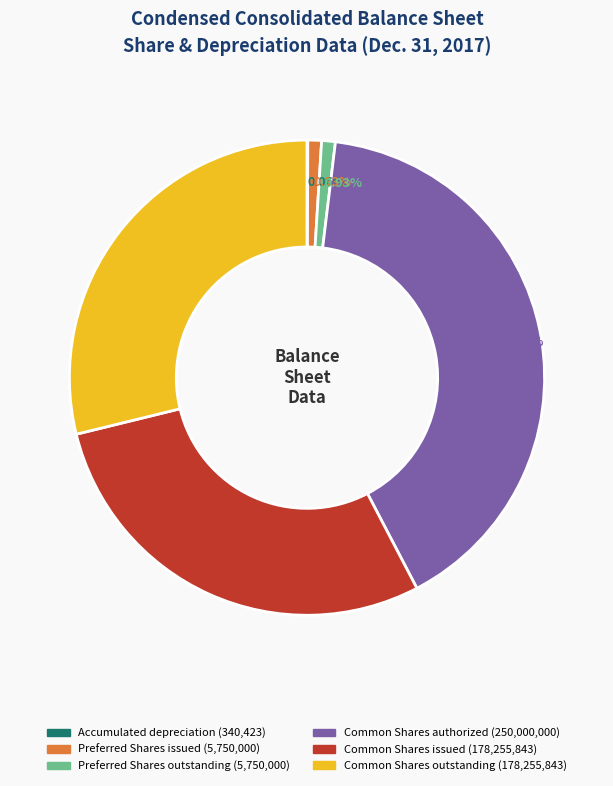

Is the sum of Common Shares authorized and Common Shares issued greater than half?

Yes